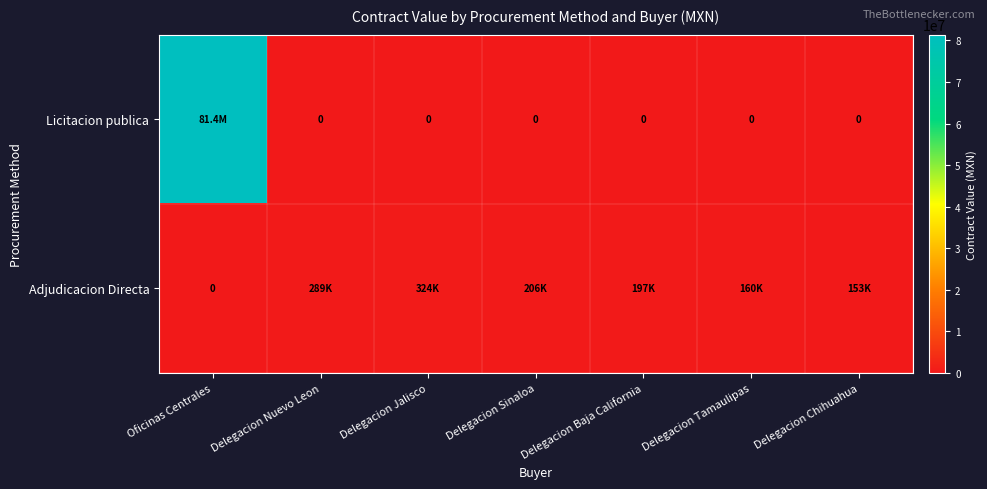

Where is Adjudicacion Directa nearest to the value 162000?

Delegacion Tamaulipas